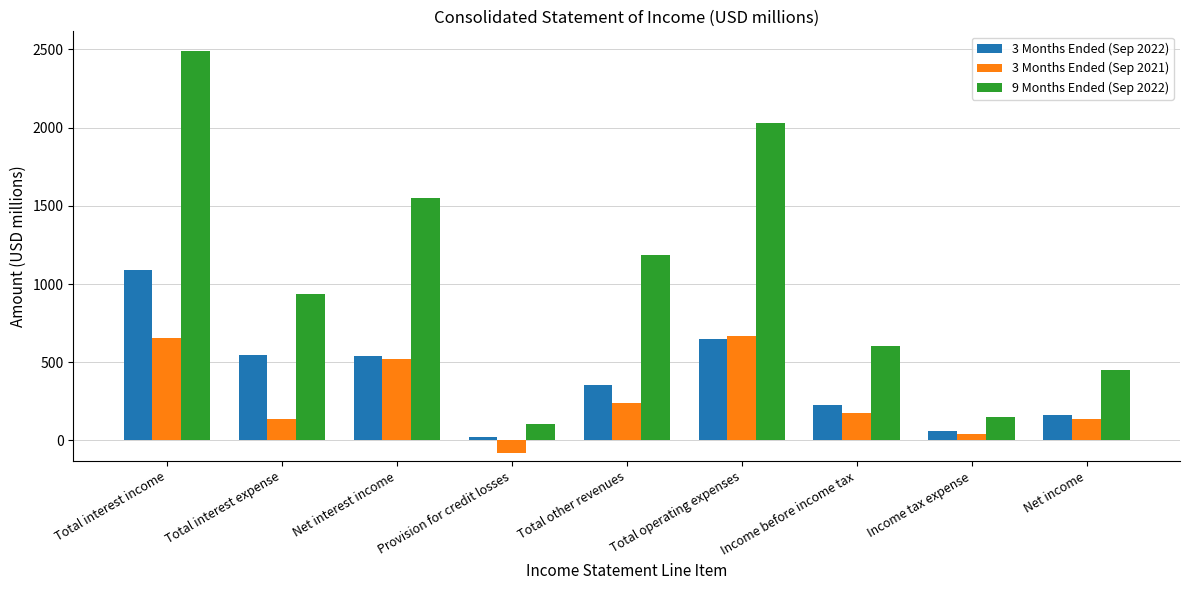

What is the difference between the maximum and second lowest values in the 3 Months Ended (Sep 2022) series?

1029